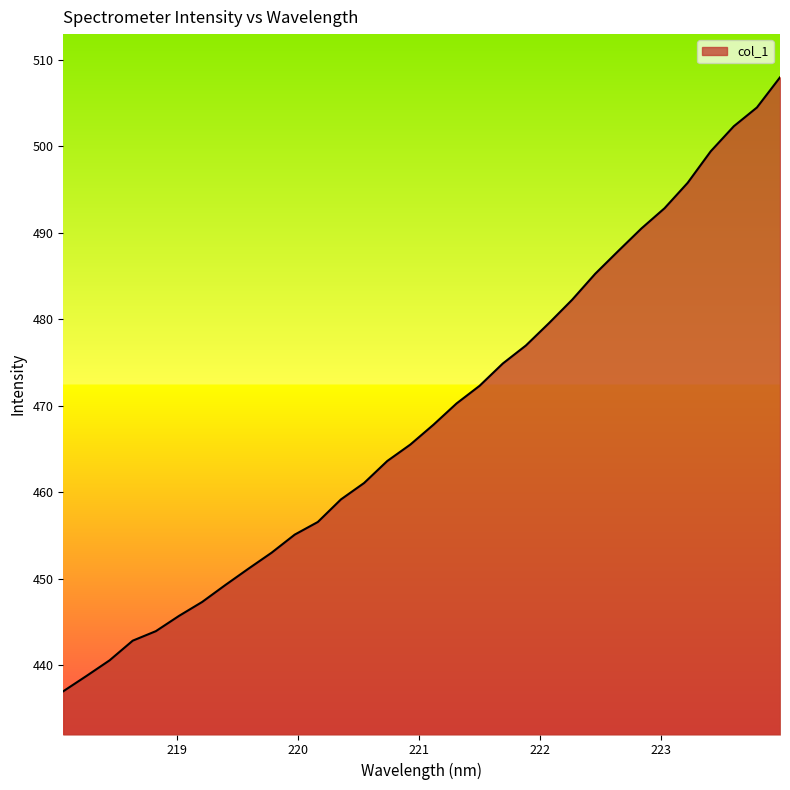

What is the difference between the maximum and second lowest values?

69.2